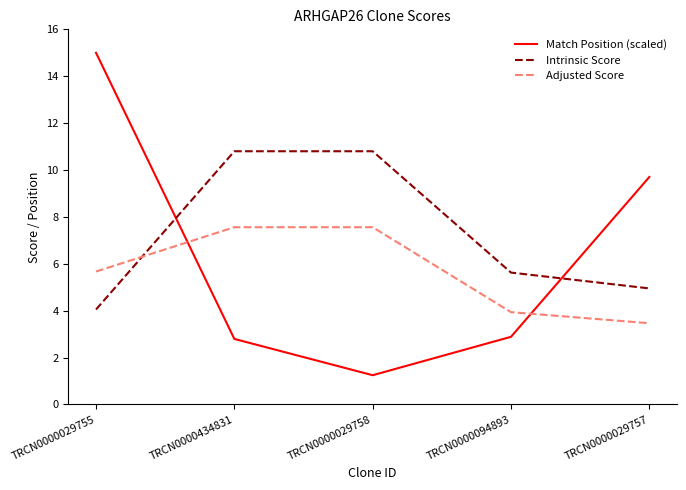

At which category is the sum across all series the highest?

TRCN0000029755